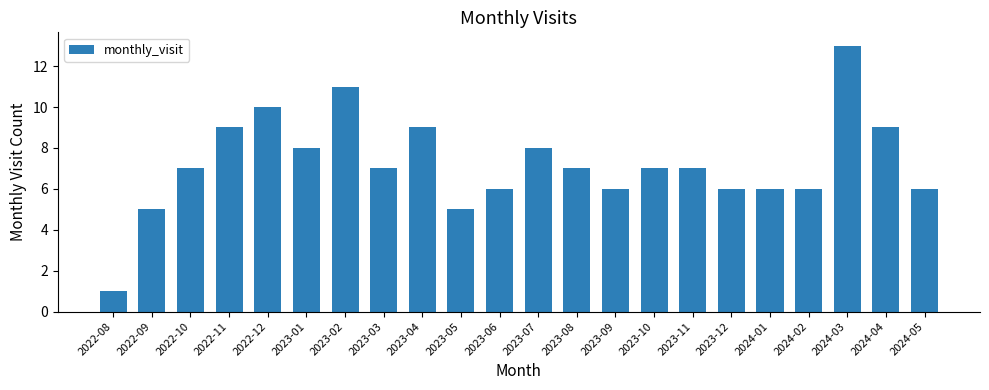

What is the approximate value at 2023-10, to the nearest 5?

5